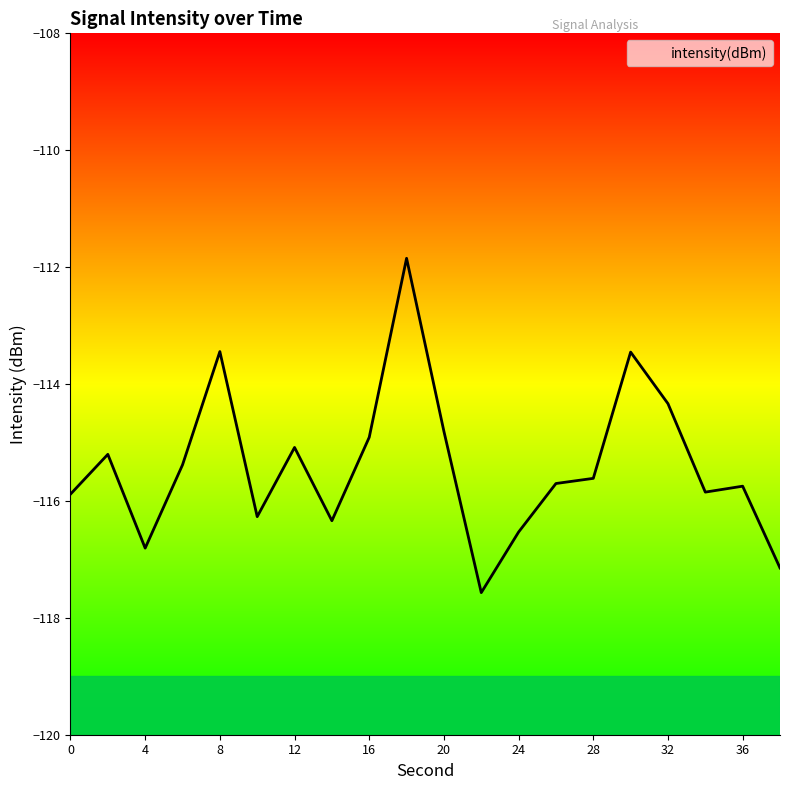

Reading left to right, transcribe all the data shown in this chart.

-115.9	-115.2	-116.8	-115.4	-113.4	-116.3	-115.1	-116.3	-114.9	-111.8	-114.8	-117.6	-116.5	-115.7	-115.6	-113.5	-114.3	-115.8	-115.7	-117.1